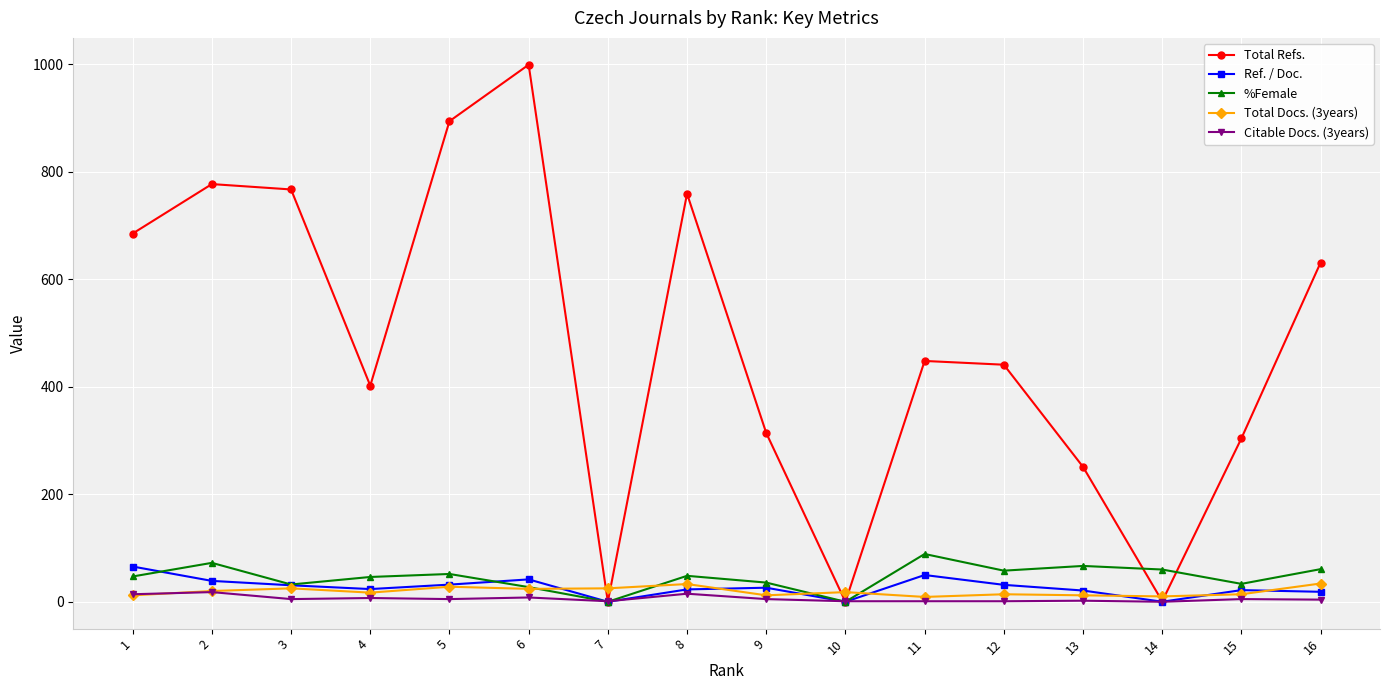

What are all the series names shown in the legend?

Total Refs., Ref. / Doc., %Female, Total Docs. (3years), Citable Docs. (3years)